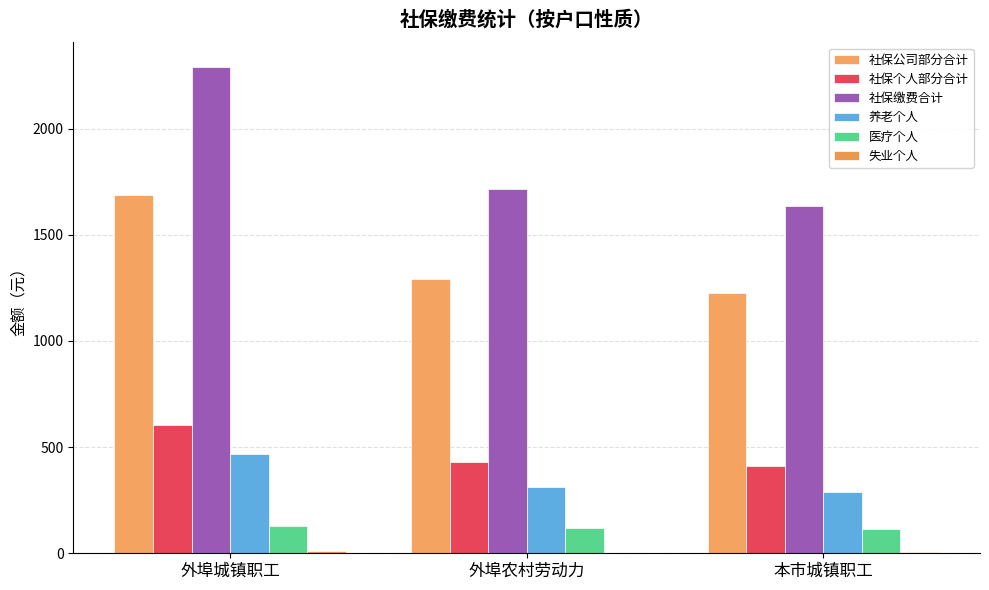

List the labels in order of 养老个人 value, smallest first.

本市城镇职工, 外埠农村劳动力, 外埠城镇职工